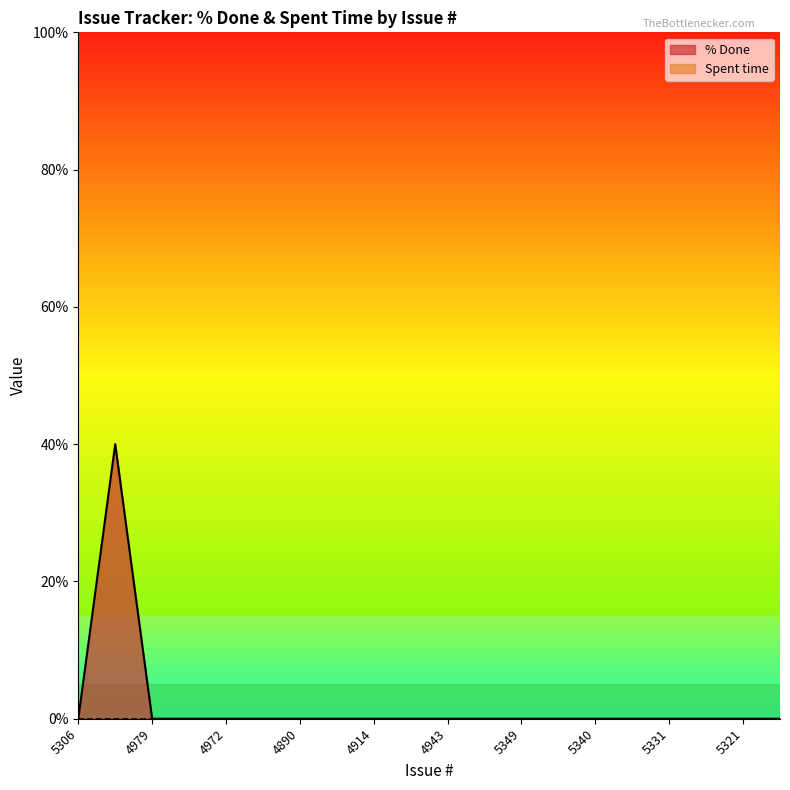

Count the number of categories in the chart.

20